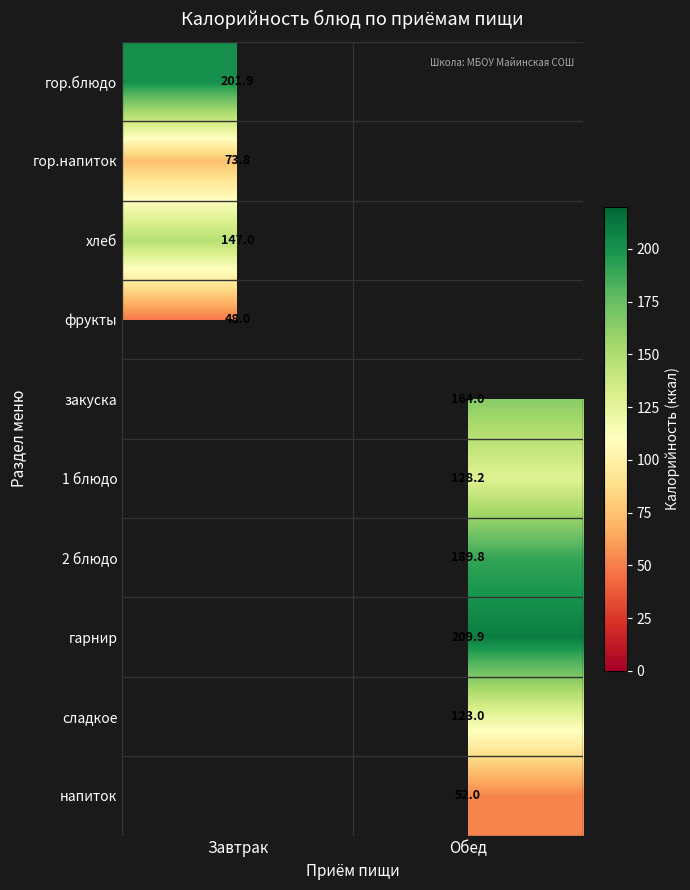

The сладкое series shows 123.0 at Обед. True or false?

True